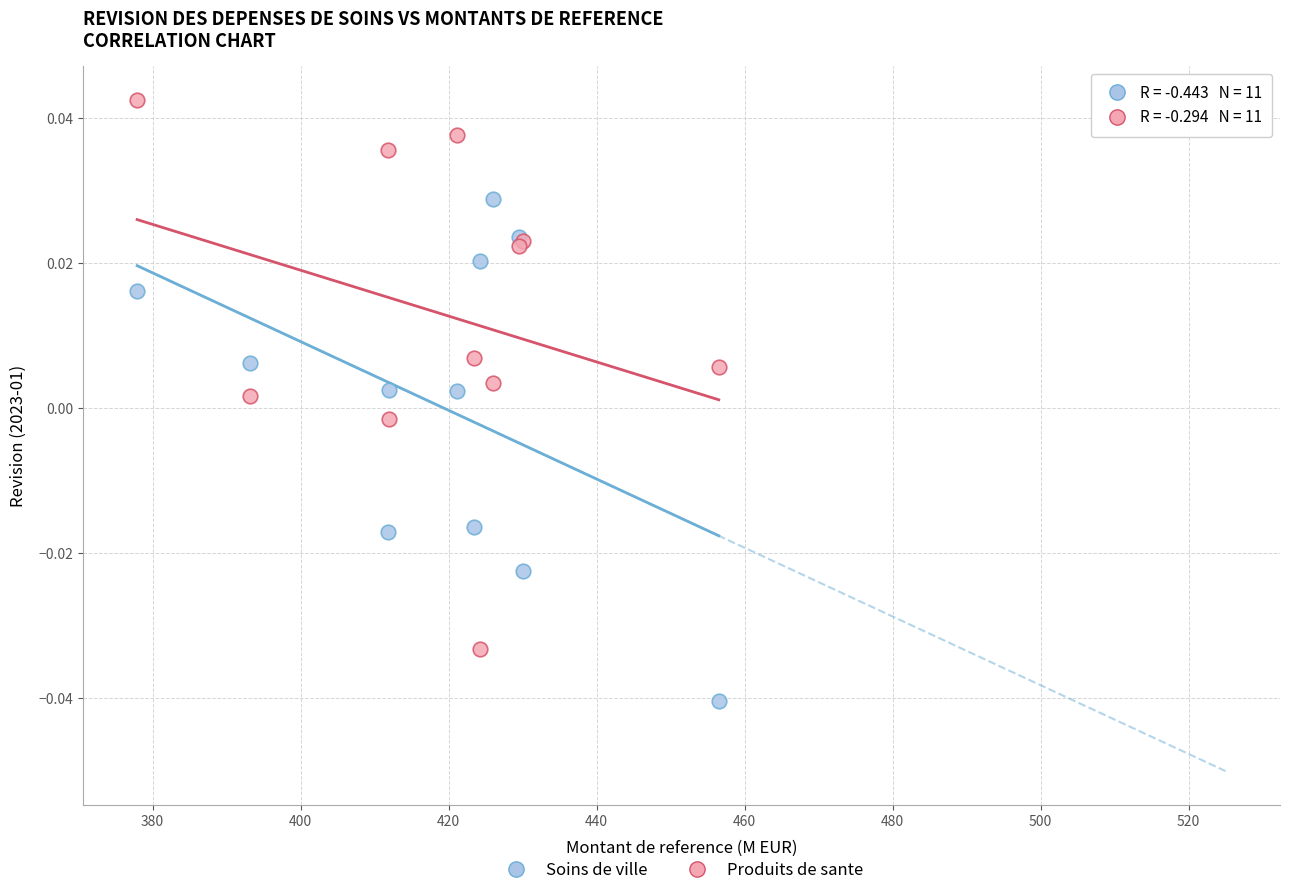

What are all the series names shown in the legend?

Soins de ville, Produits de sante